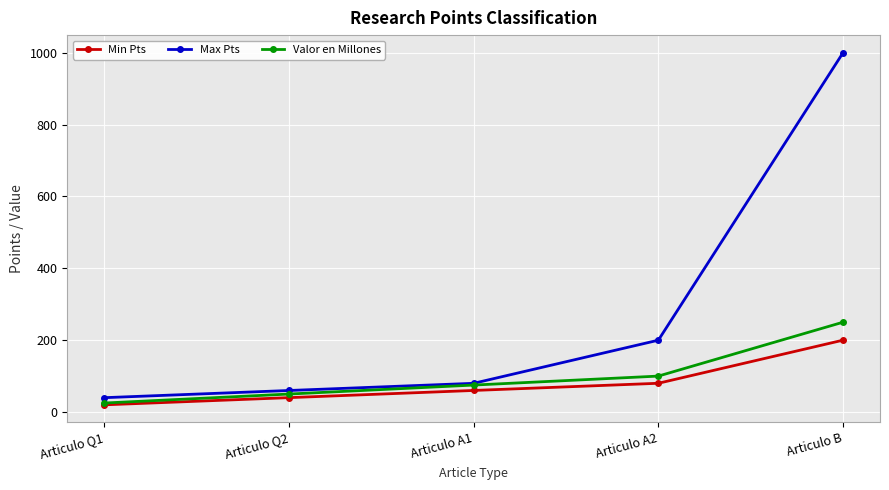

At which category is the sum across all series the highest?

Articulo B